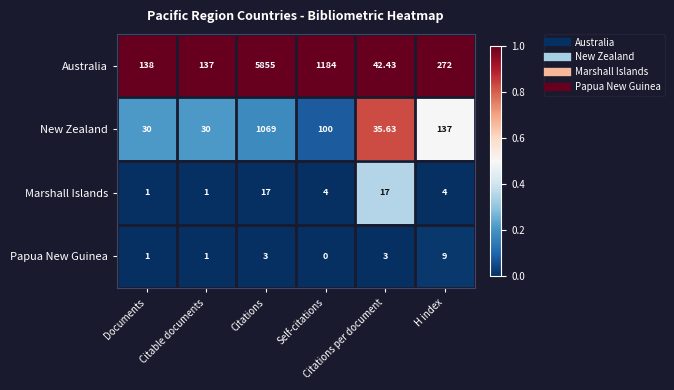

What is the total value across all series at H index?

422.0